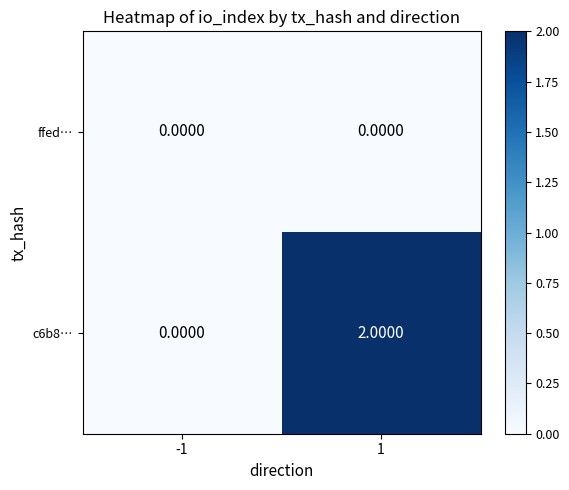

Rank the categories by c6b8… value from lowest to highest.

-1, 1